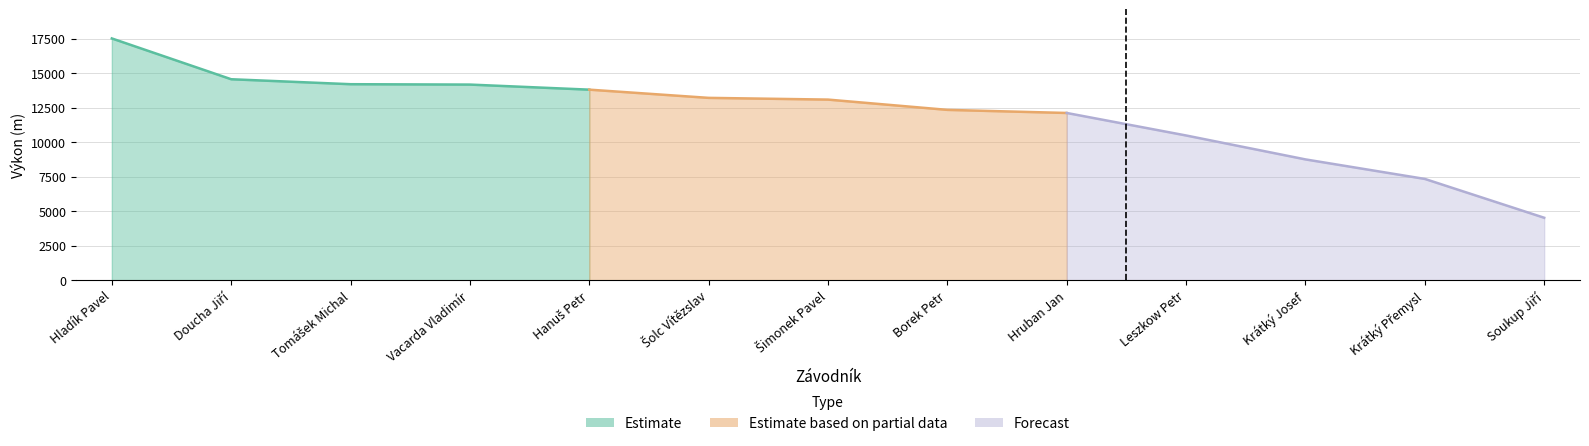

Is it true that Výkon equals 20986 at Hruban Jan?

False